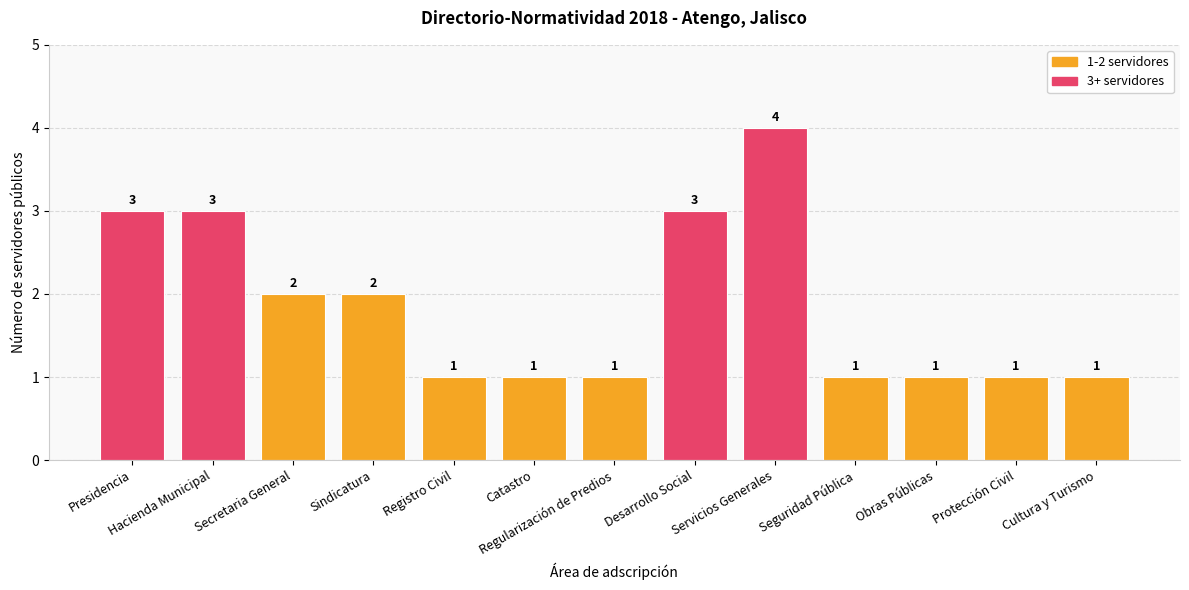

What is the maximum value shown in the chart?

4